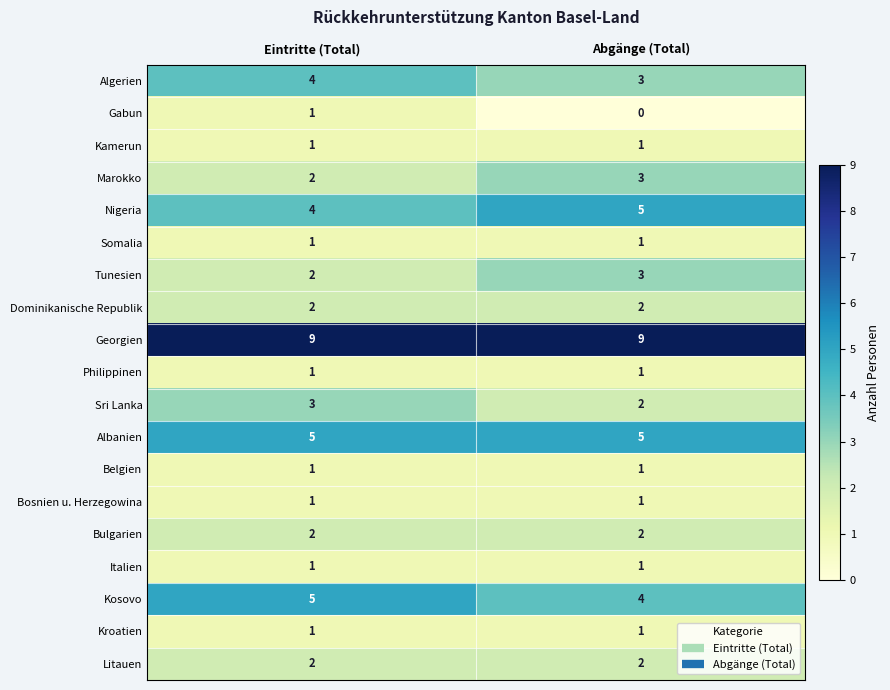

What is the average value of the Albanien series?

5